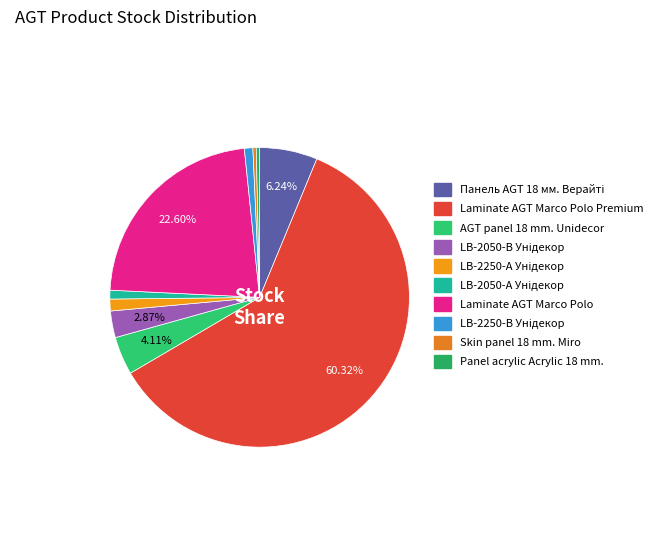

Does AGT panel 18 mm. Unidecor account for over 50% of the chart?

No